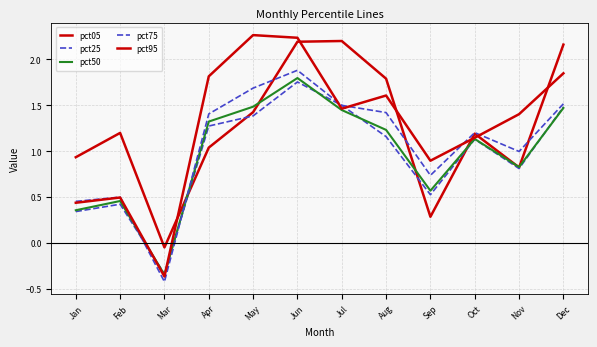

How many lines are shown in the chart?

5